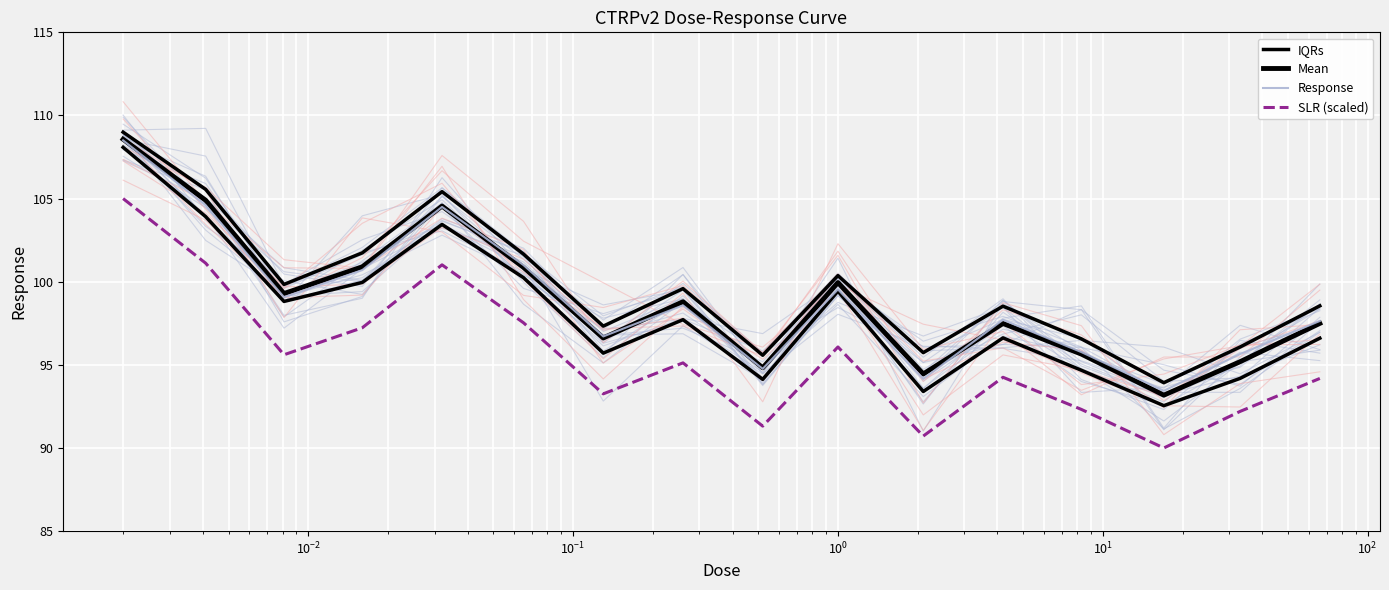

What are all the series names shown in the legend?

IQRs, Mean, Response, SLR (scaled)